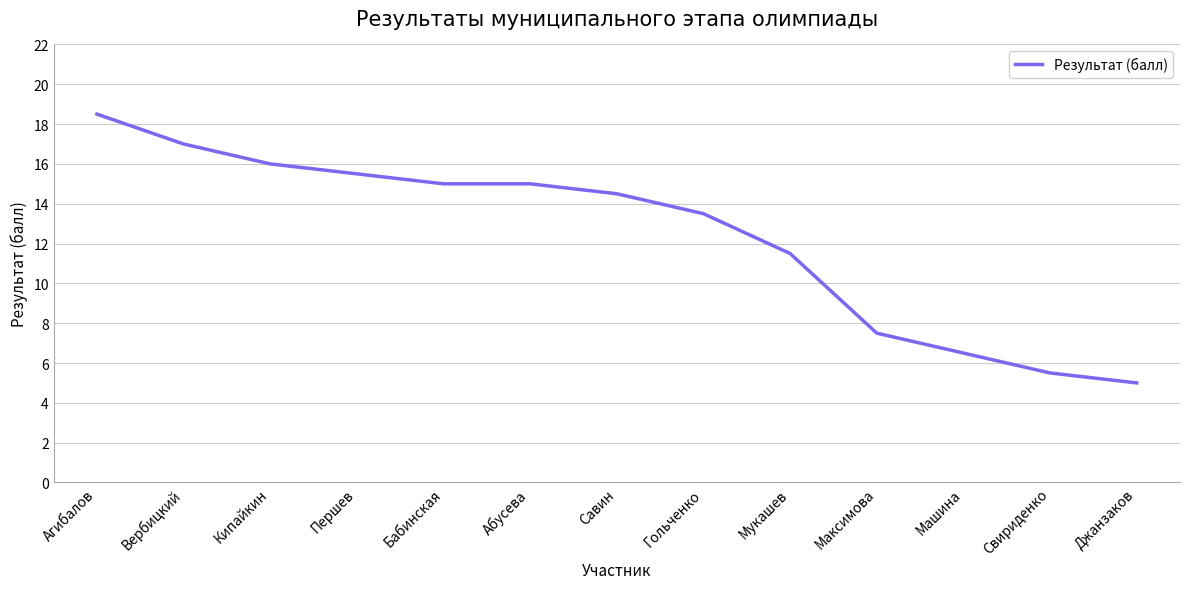

Where is the data nearest to the value 11?

Мукашев